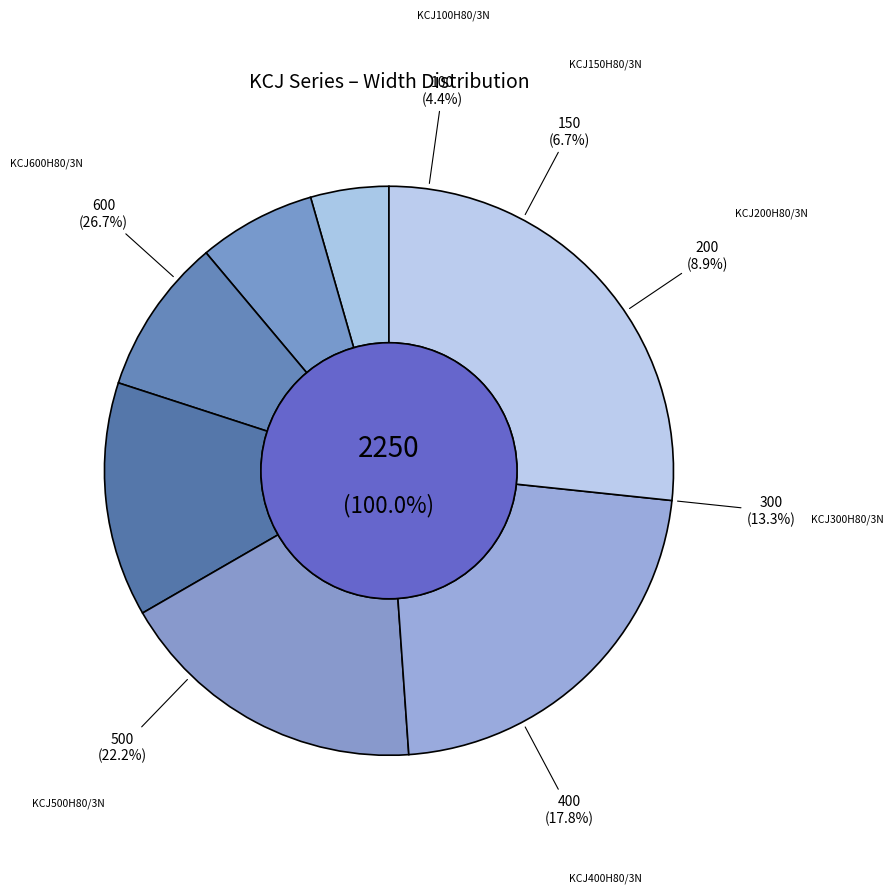

What percentage is the KCJ100H80/3N slice, to the nearest percent?

4%